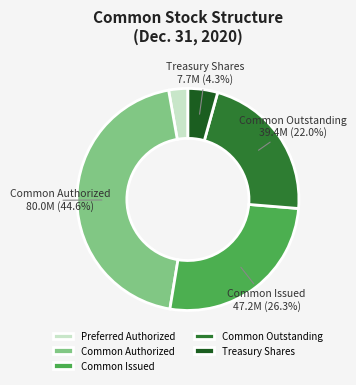

How many slices are in this pie chart?

5